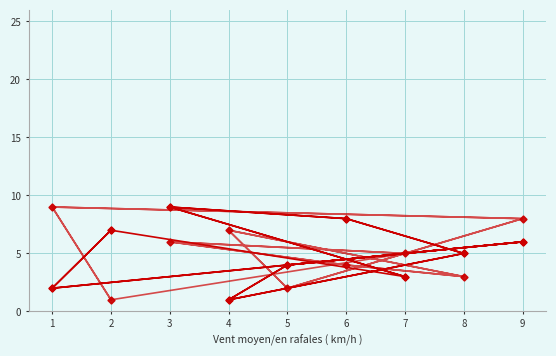

Which series has the largest total across all categories?

col_4